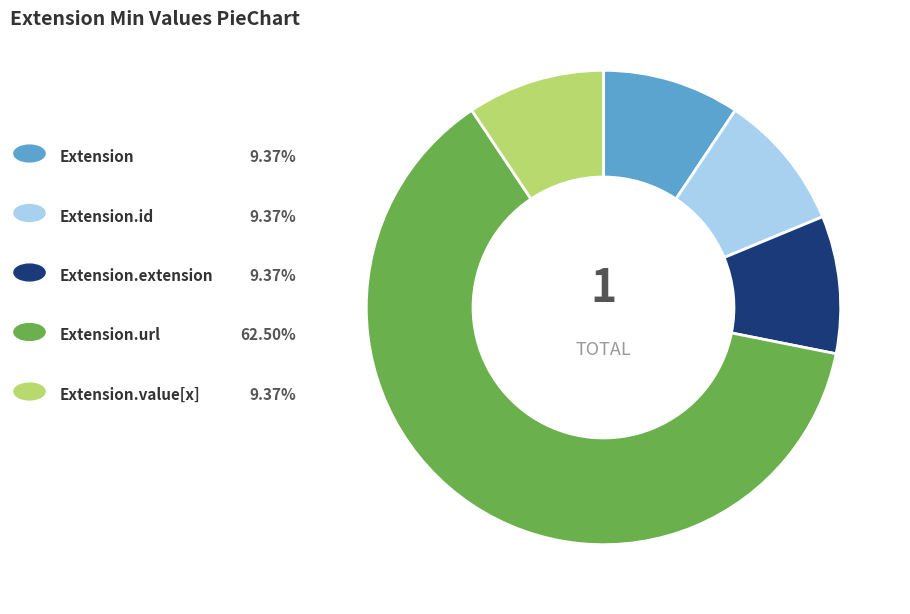

Is there a majority slice in this chart?

Yes